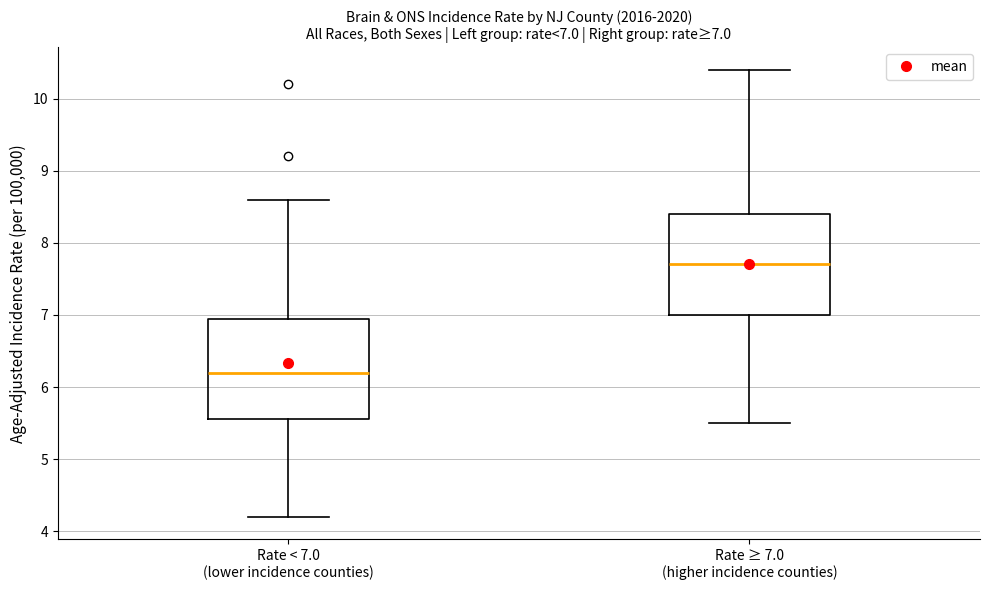

Which box has the lowest median line?

Rate < 7.0 (lower incidence counties)